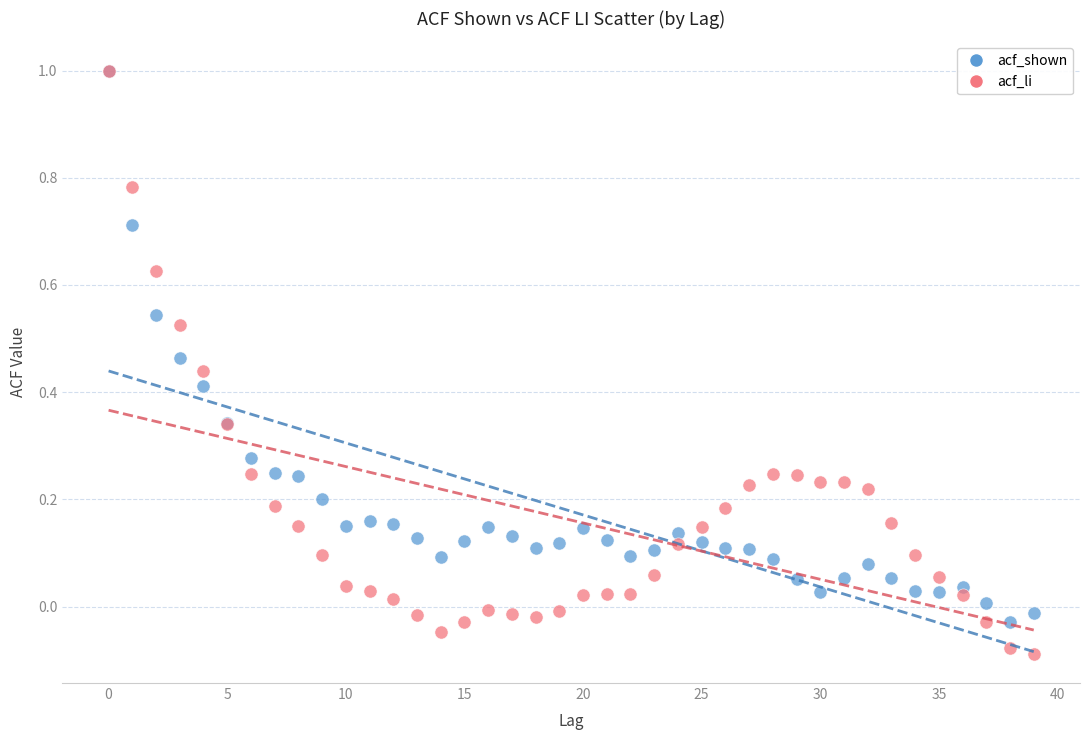

What are all the series names shown in the legend?

acf_shown, acf_li